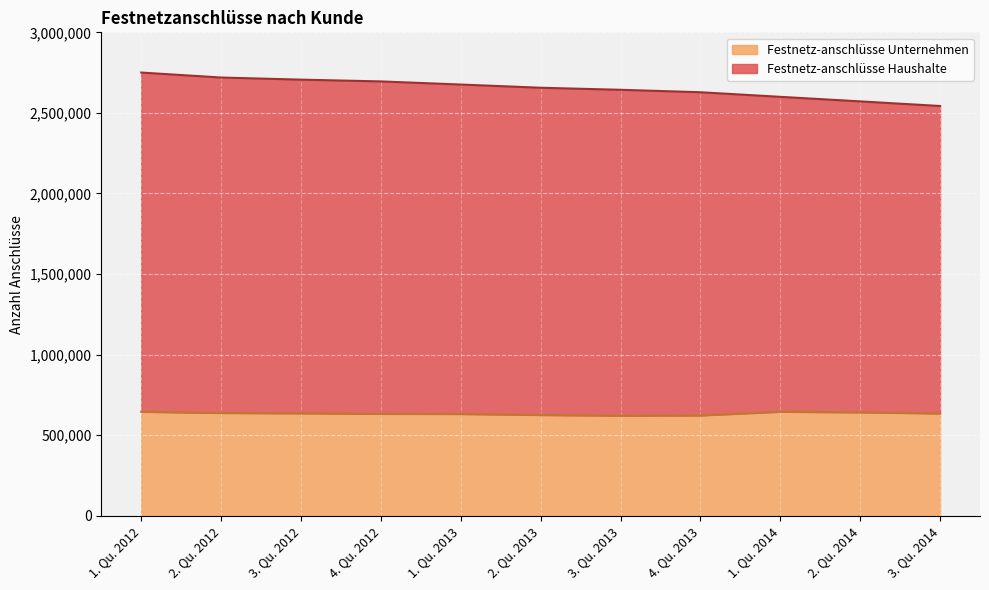

At 3. Qu. 2013, list the series in order from smallest to largest.

Festnetz-anschlüsse Unternehmen, Festnetz-anschlüsse Haushalte